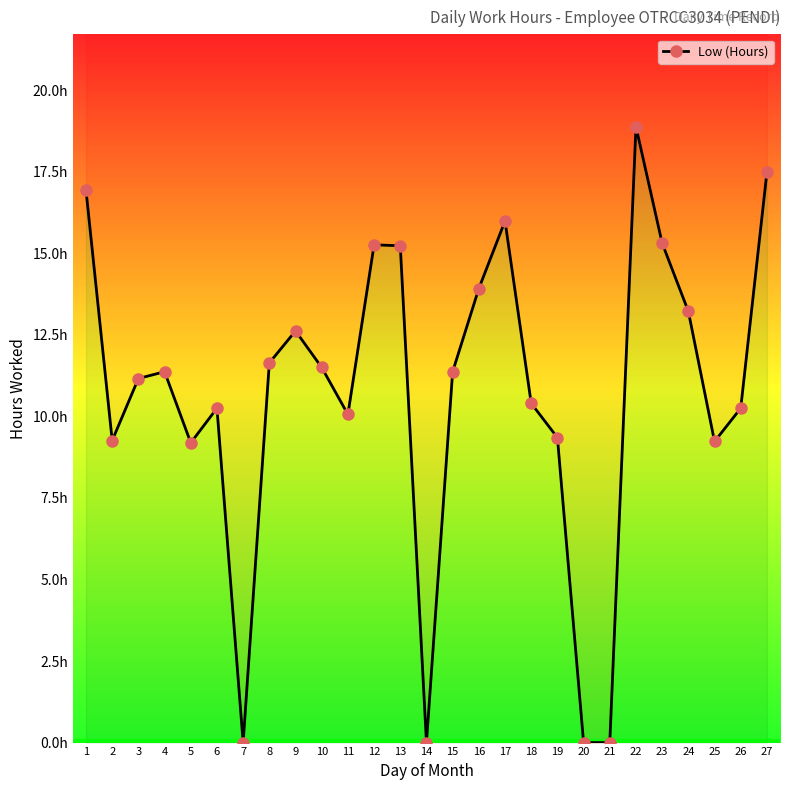

What is the sum of all values?

289.9